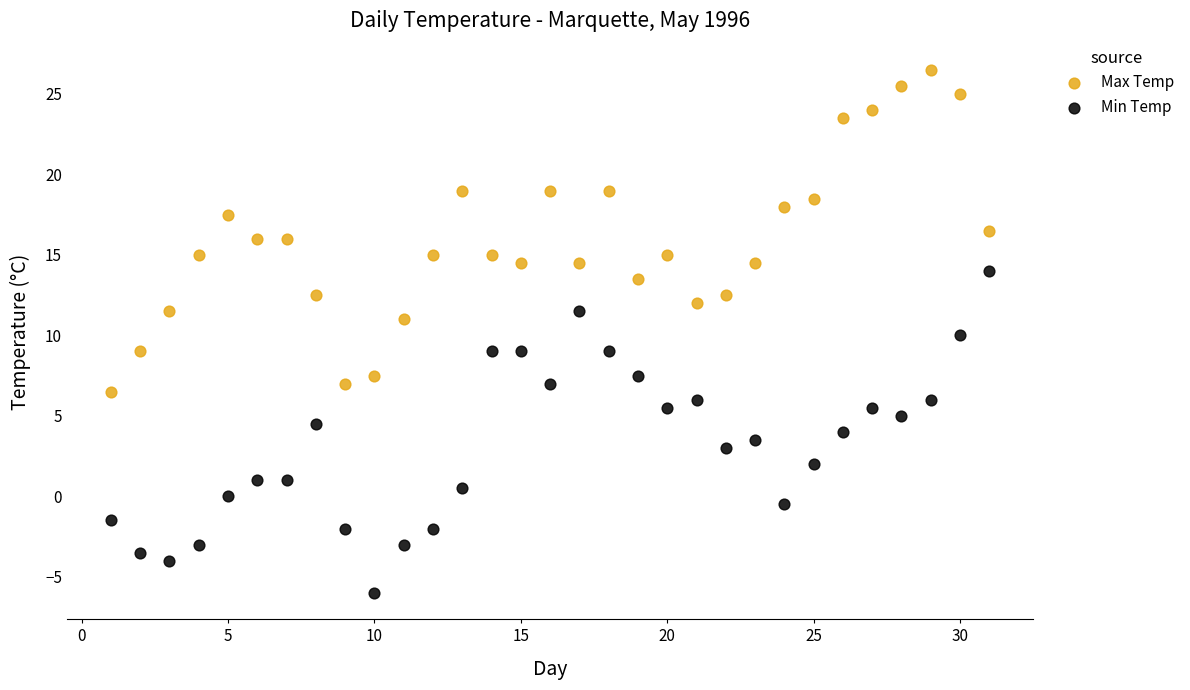

Which series reaches the minimum Y coordinate?

Min Temp